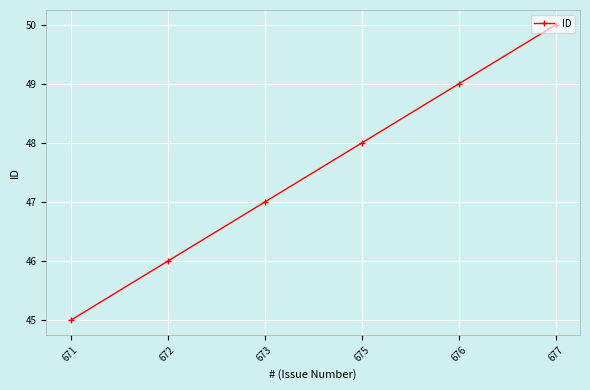

How many categories are shown in the chart?

6